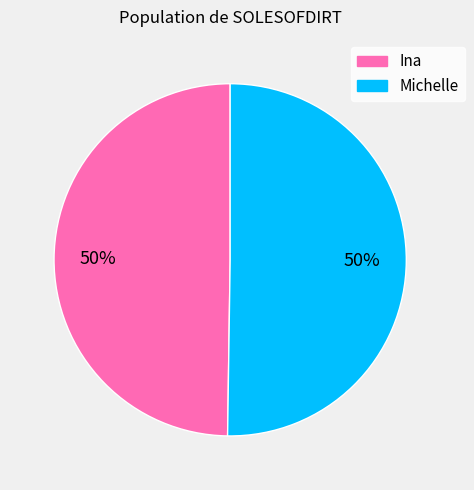

To the nearest percent, what is the average slice percentage?

50%